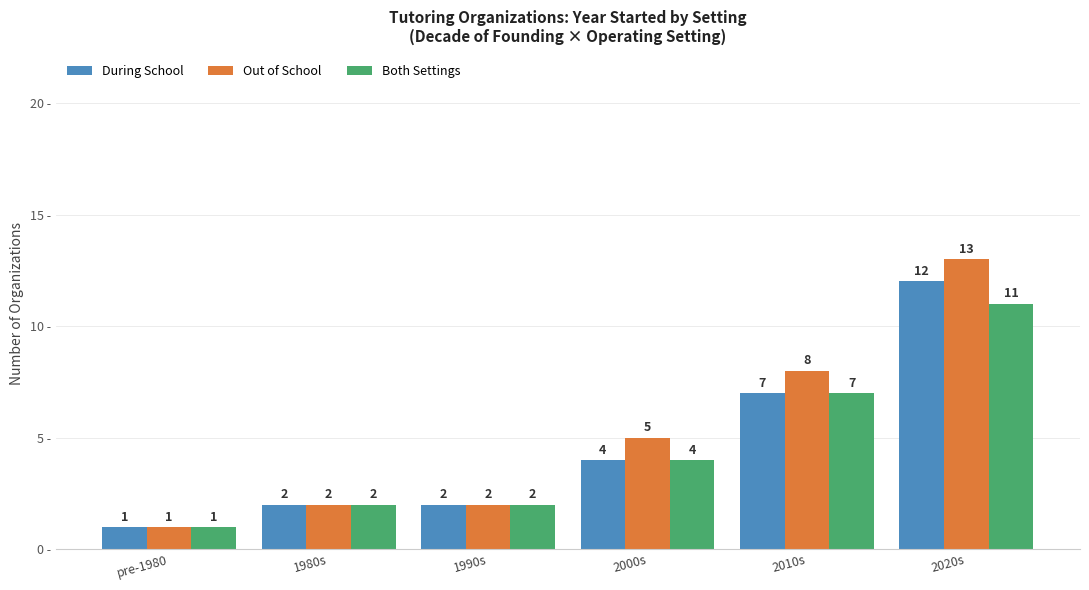

What is the total value across all series at 2010s?

22